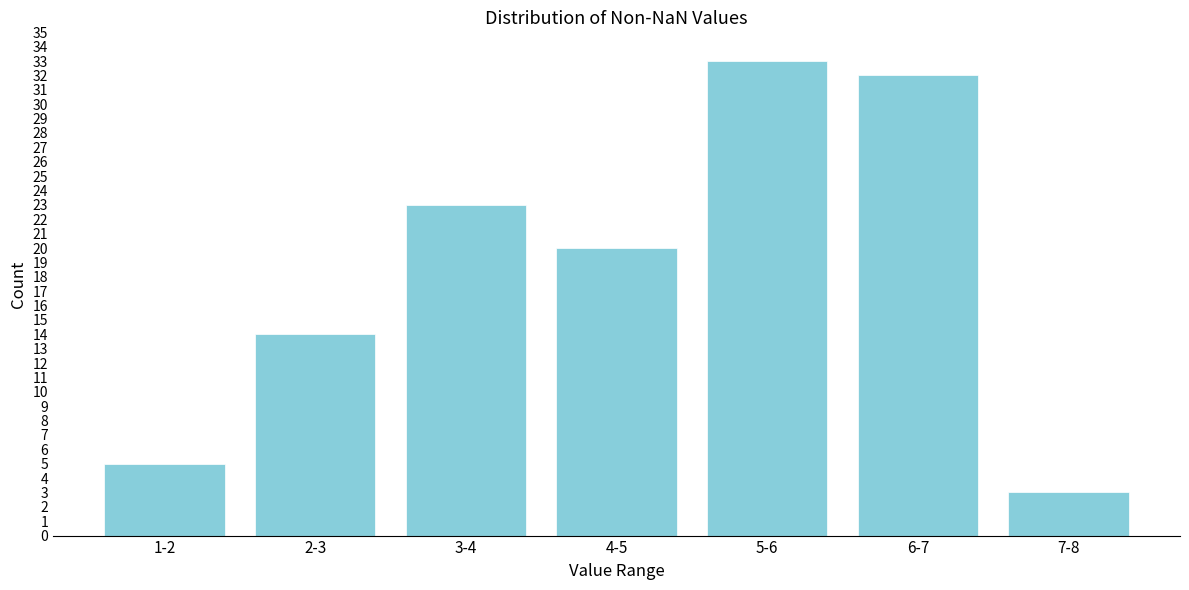

Reading left to right, extract all data points from this chart.

1-2=5	2-3=14	3-4=23	4-5=20	5-6=33	6-7=32	7-8=3